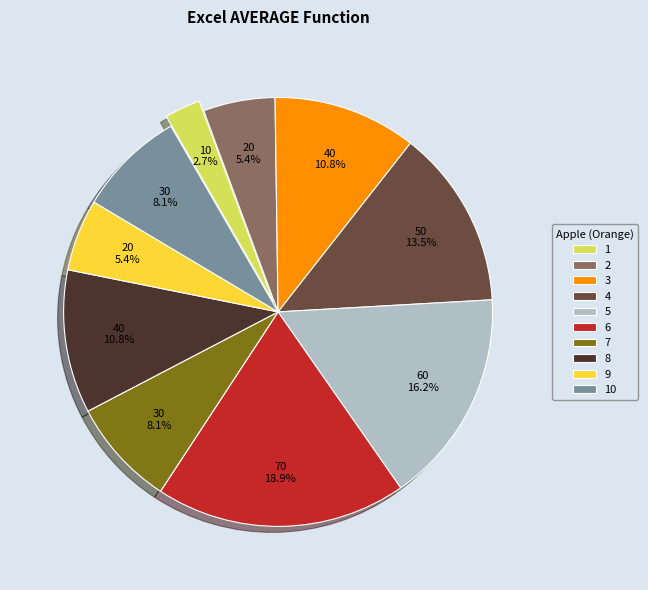

Does 1 represent more than half of the total?

No